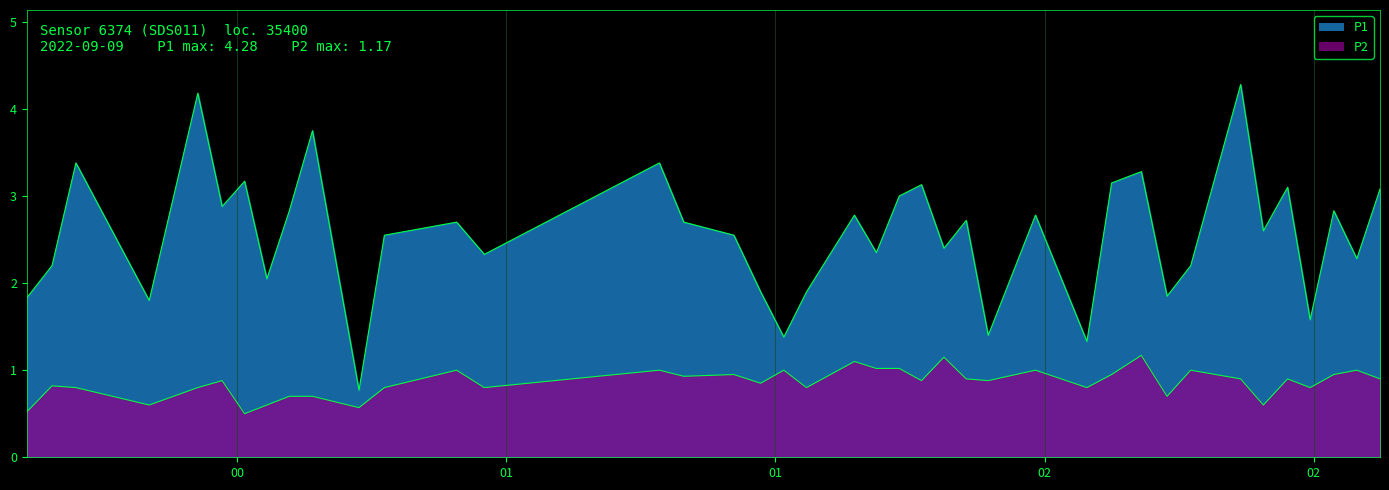

How many interior local peaks does the P2 series have?

13